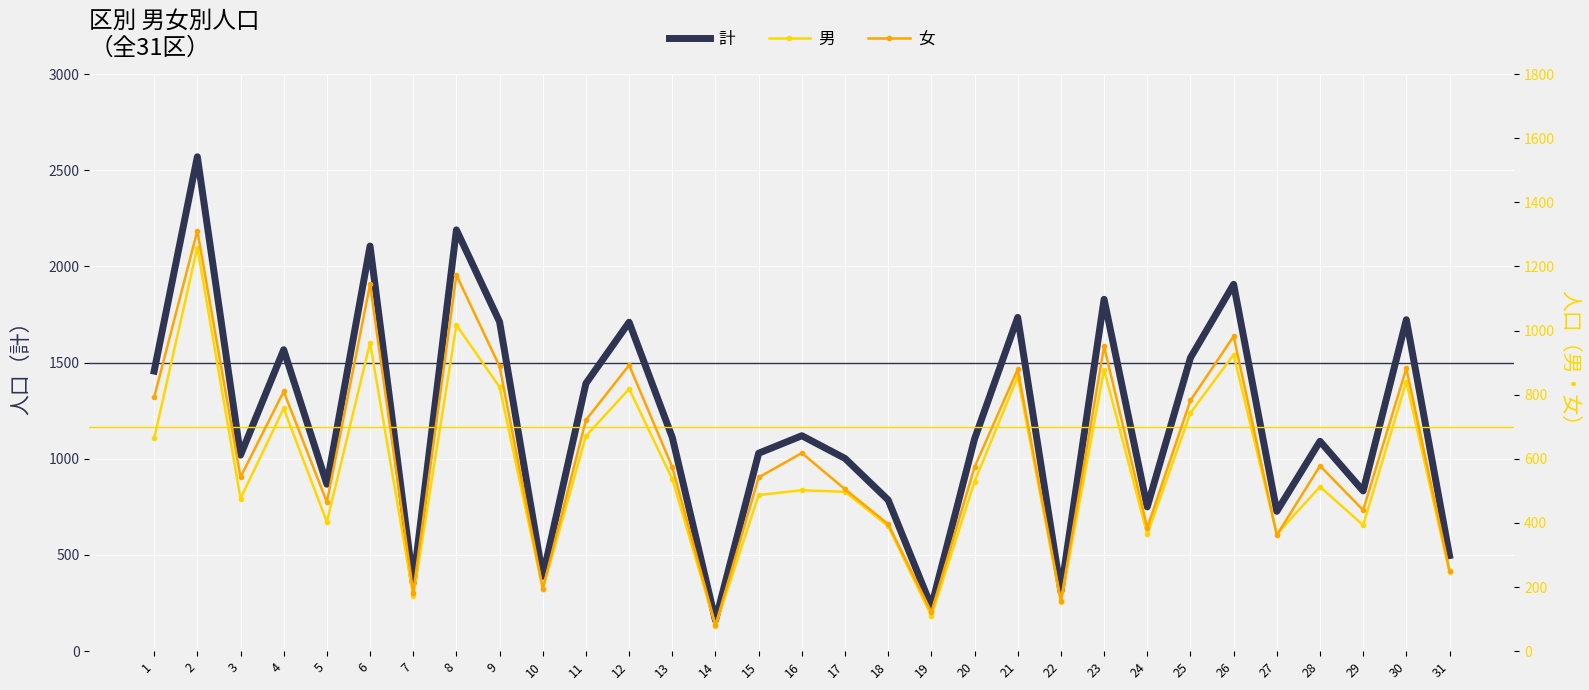

The value of 女 at 3 is 224. True or false?

False